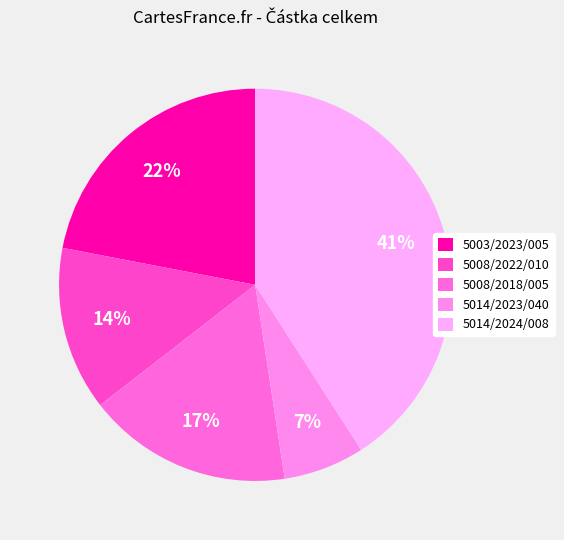

Between 5008/2018/005 and 5014/2024/008, which is larger?

5014/2024/008